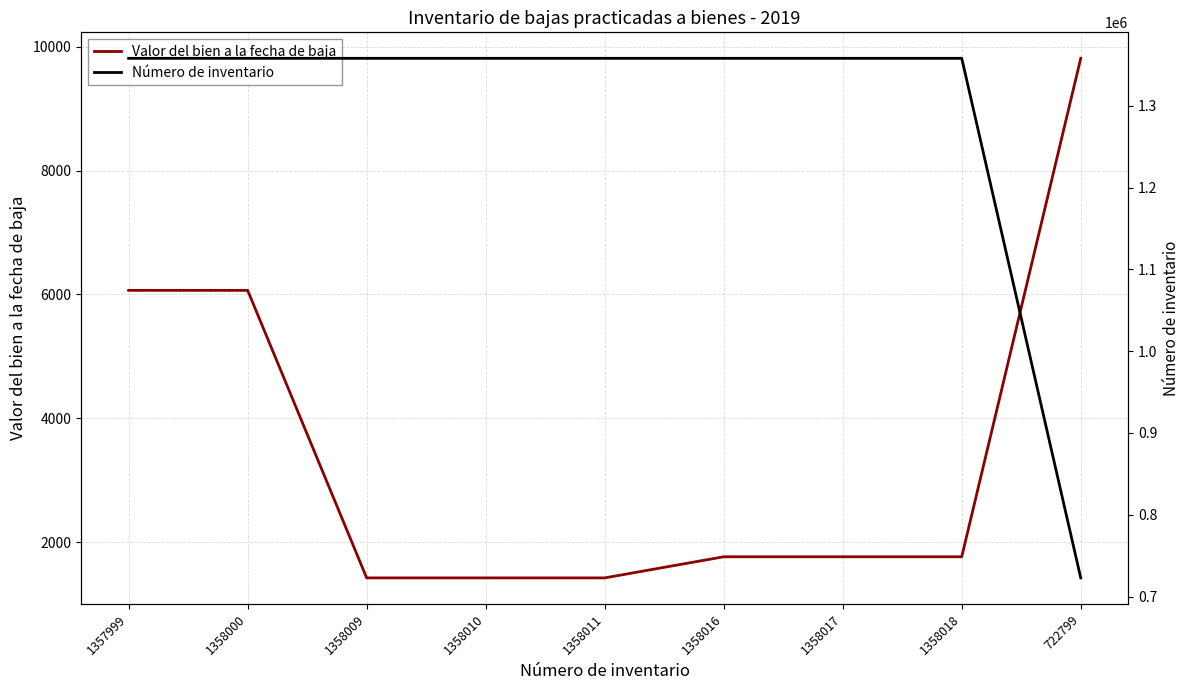

Is it true that Número de inventario equals 1006568.1 at 722799?

False